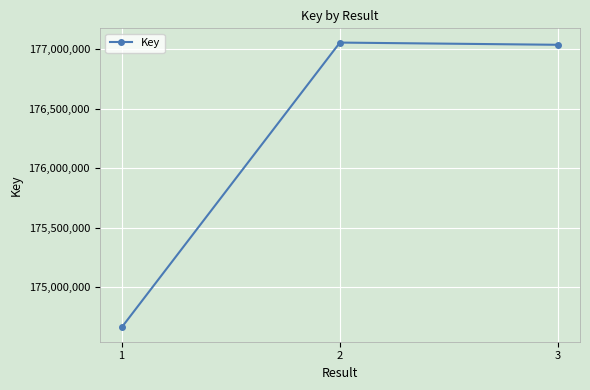

What is the difference between the maximum and minimum values?

2394248